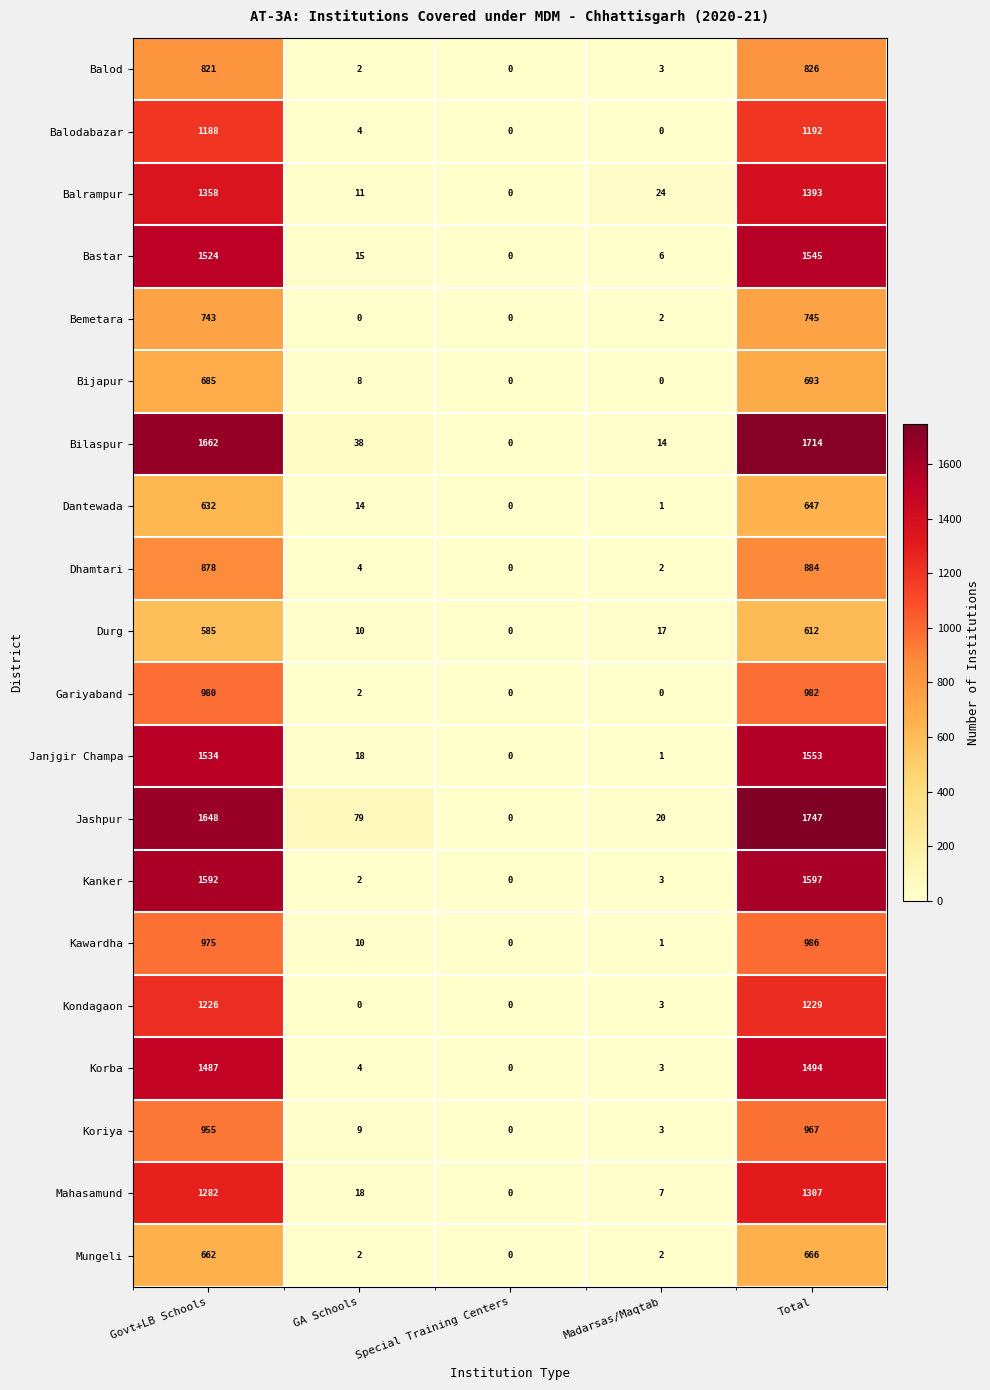

Which label corresponds to the largest value in the chart?

Total